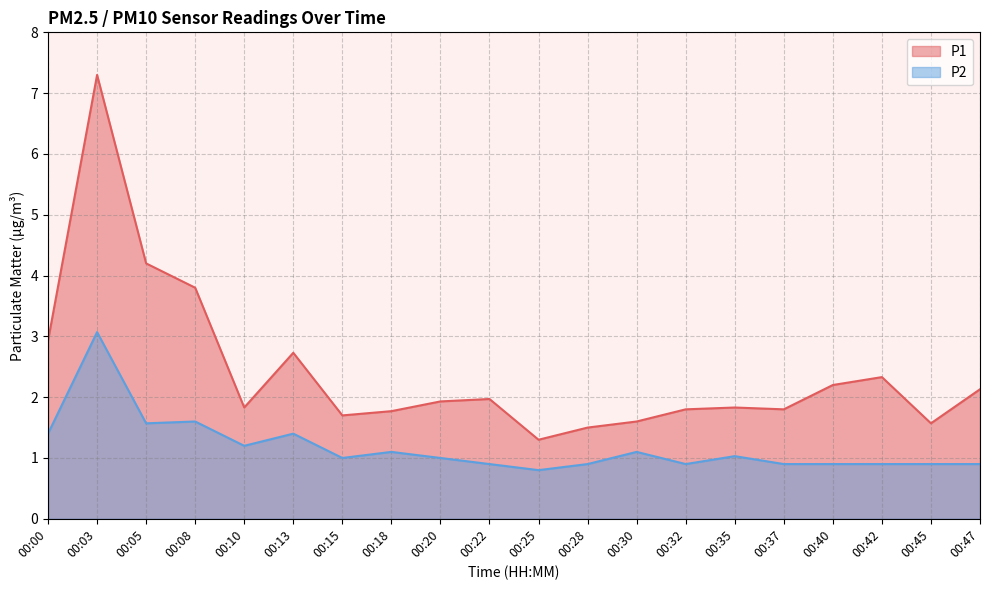

What is the difference between the highest and lowest values at 00:32?

0.9